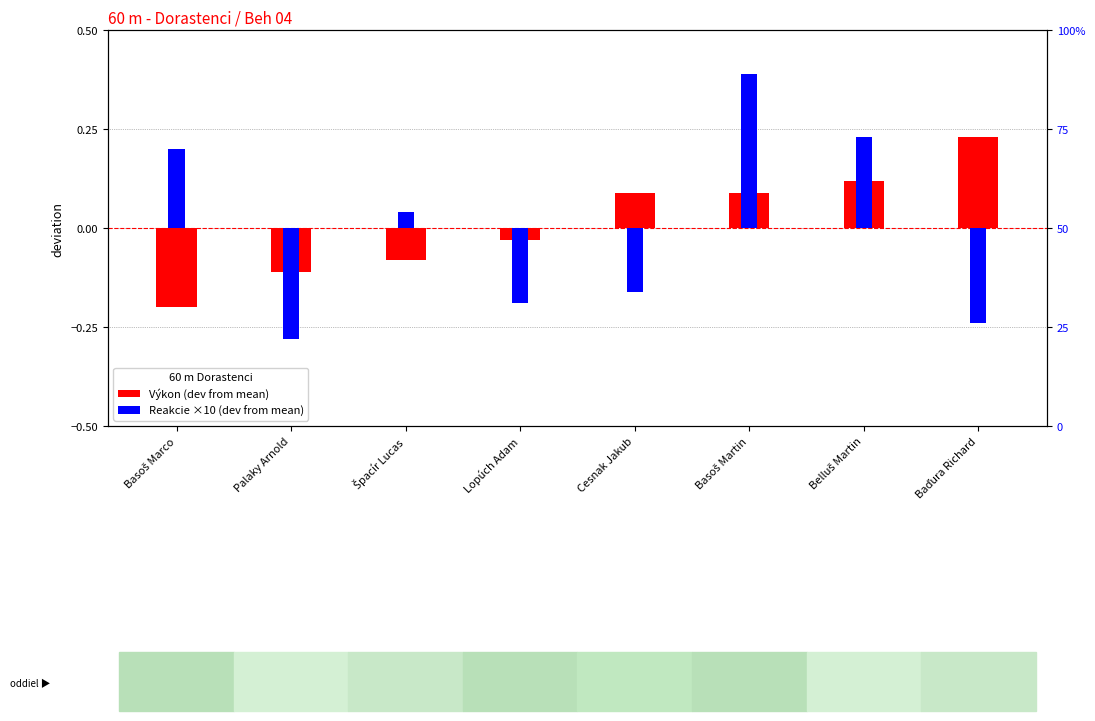

Which category has the highest value across all series?

Basoš Martin